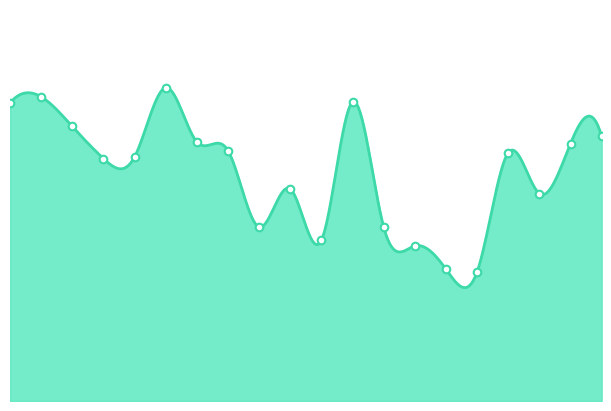

Approximately how many times larger is the value at 00:47 compared to 00:45?

1.0